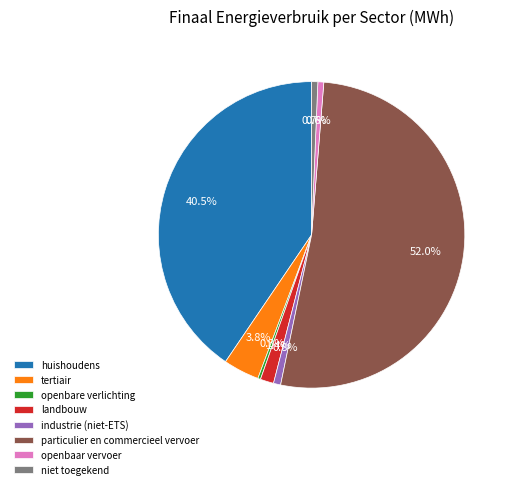

How many slices are in this pie chart?

8